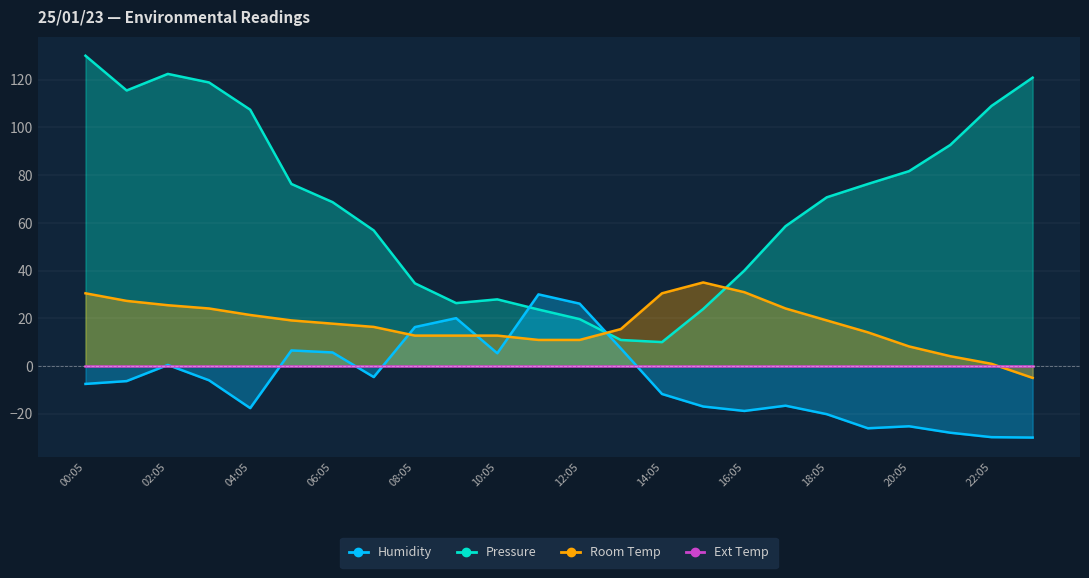

At which category is the sum across all series the highest?

00:05